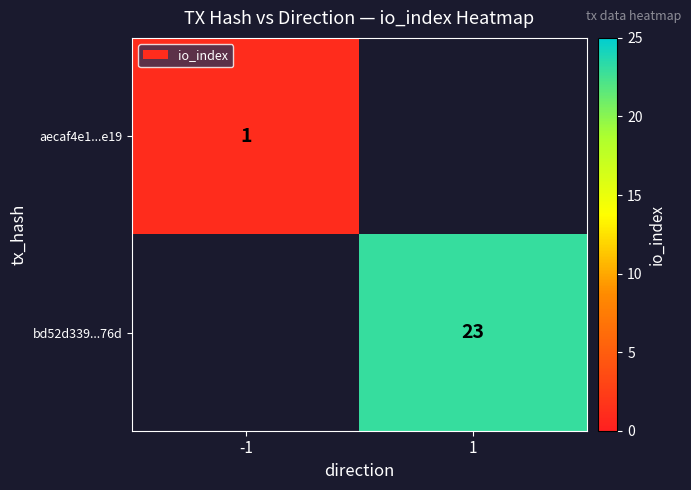

True or false: aecaf4e1...e19 has a value of 1 at -1.

True